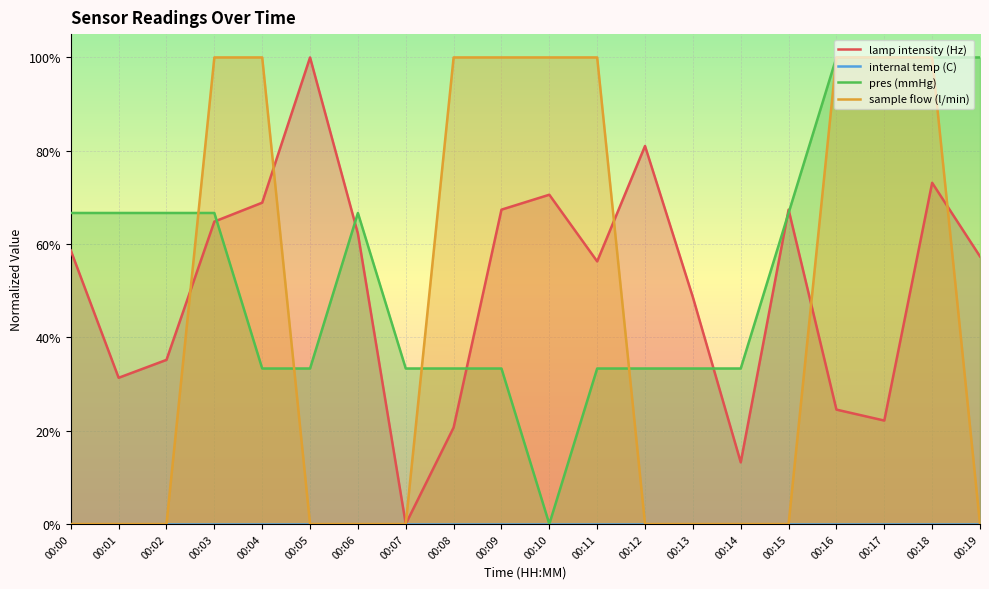

Rank the series by their maximum value, from lowest to highest.

internal temp (C), lamp intensity (Hz), pres (mmHg), sample flow (l/min)